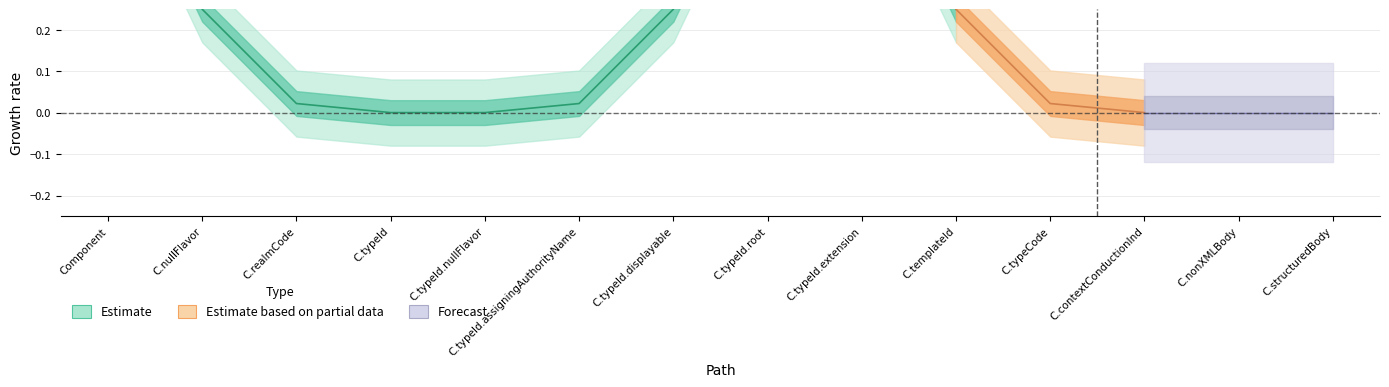

How many categories are shown in the chart?

14